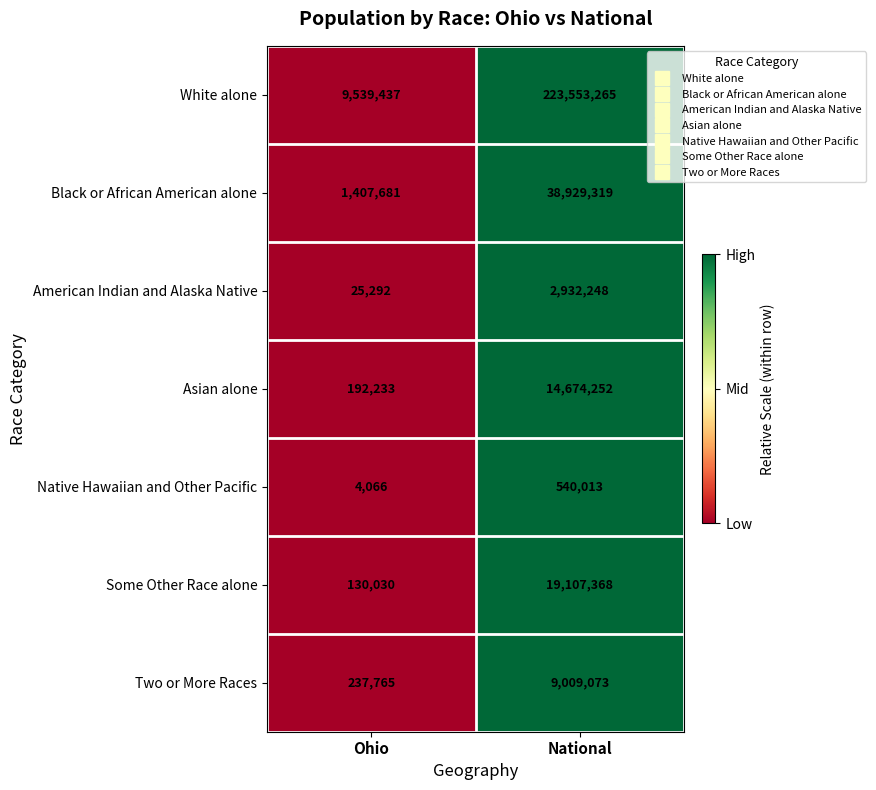

The Some Other Race alone series shows 3946117 at National. True or false?

False